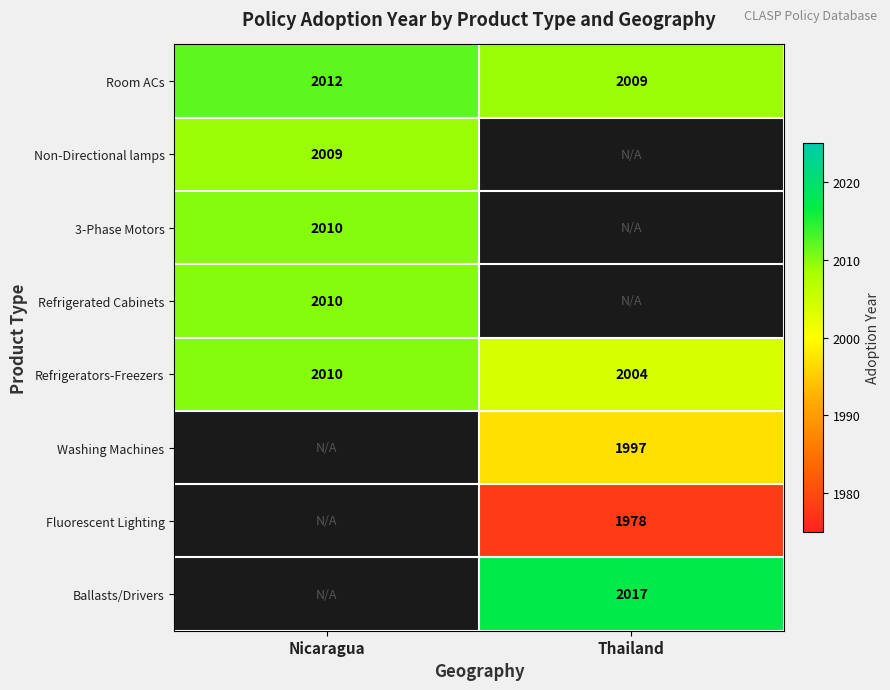

The value of Fluorescent Lighting at Thailand is 1978. True or false?

True